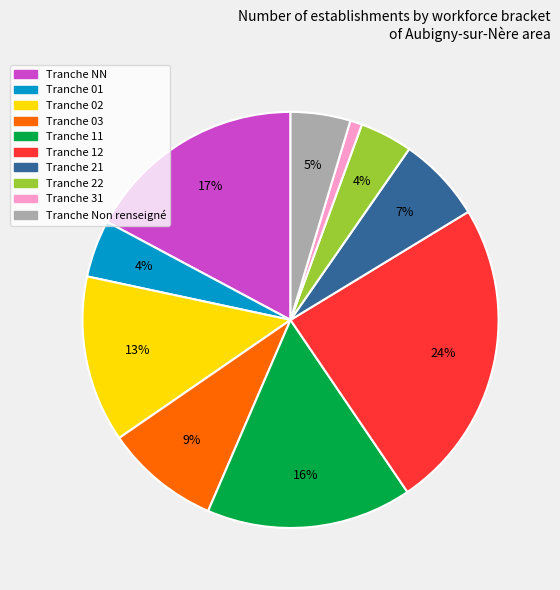

Is there any slice that represents more than half of the pie?

No